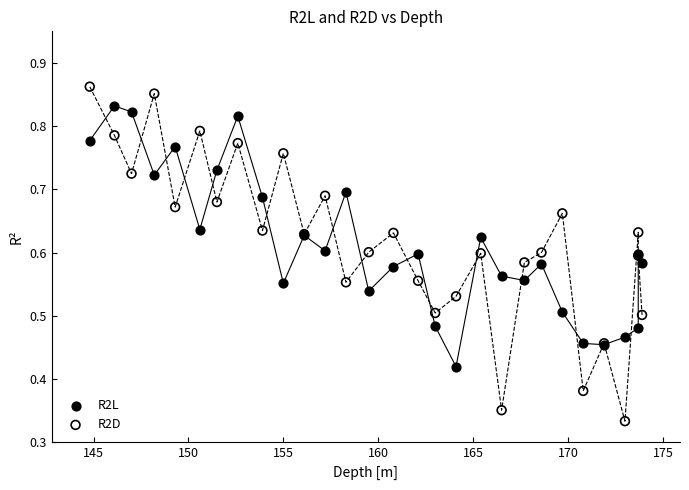

Which series contains the lowest Y value?

R2D